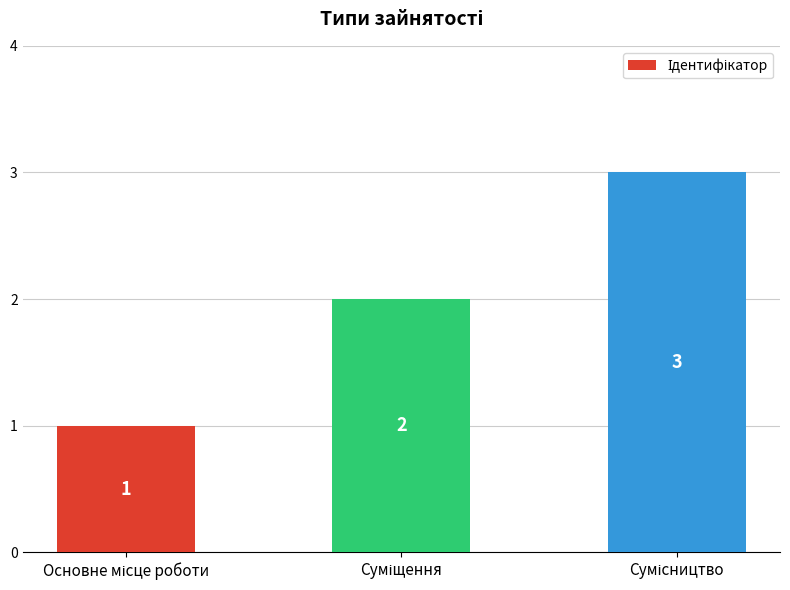

Reading left to right, what are all the values shown in this chart?

1	2	3